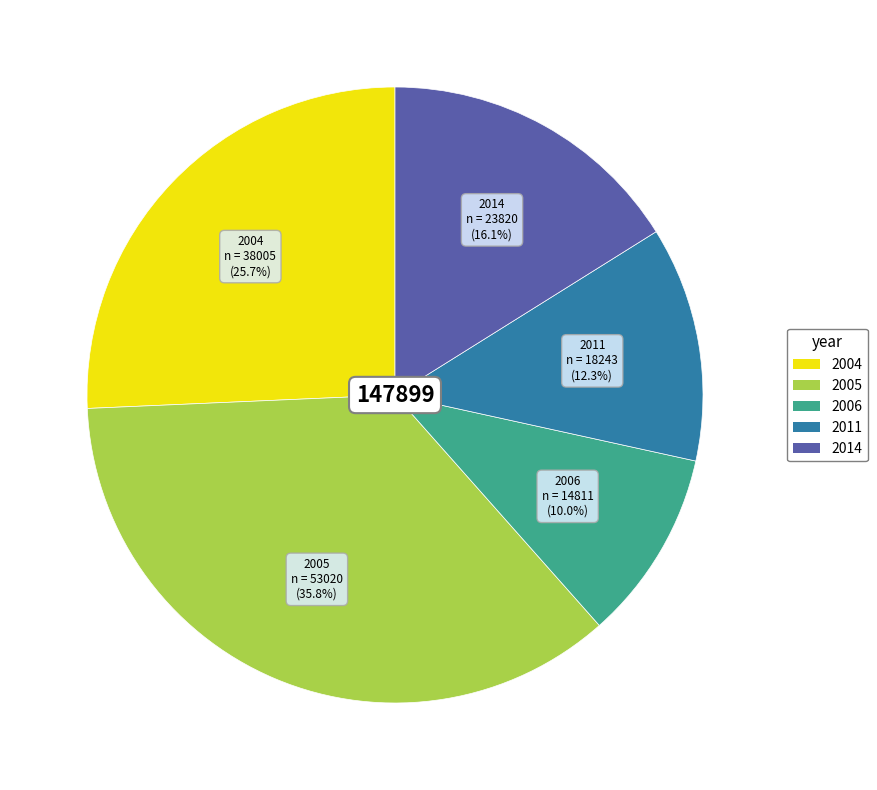

Does any single category account for the majority?

No